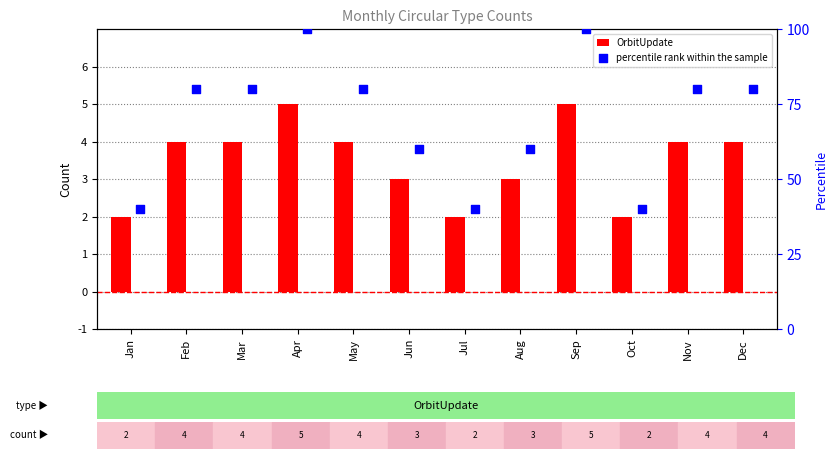

Which series has the largest total across all categories?

percentile rank within the sample